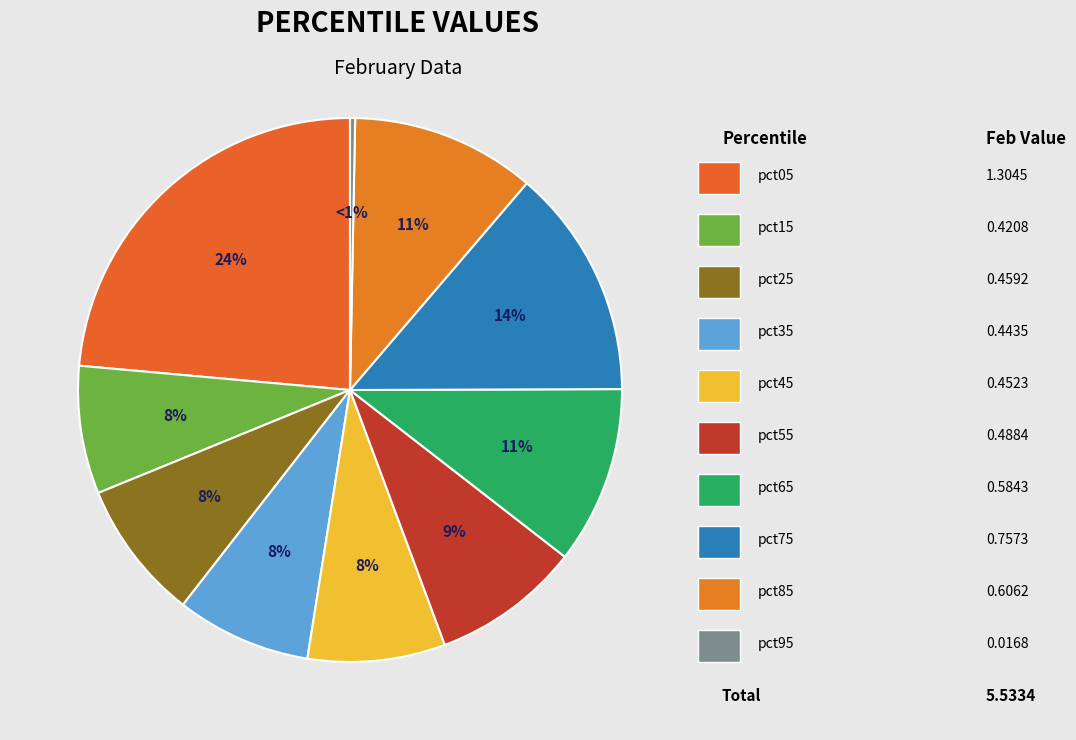

What portion of the pie excludes pct75?

86.3%